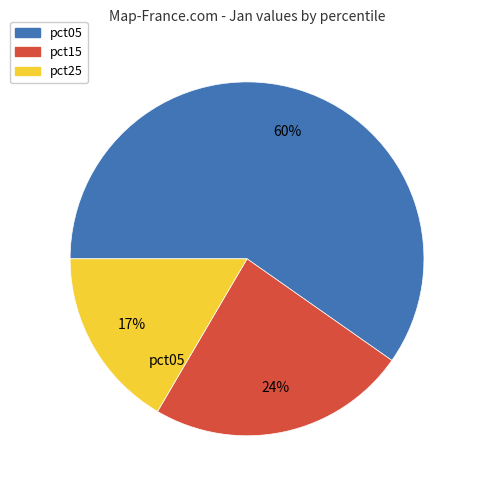

To the nearest percent, what is the average slice percentage?

33%